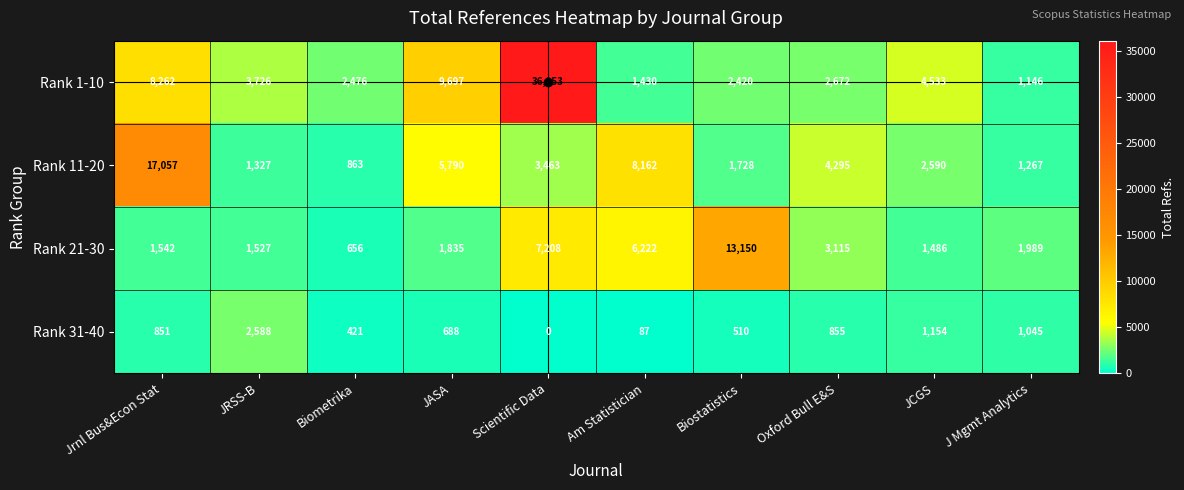

Count the number of data series in this chart.

4